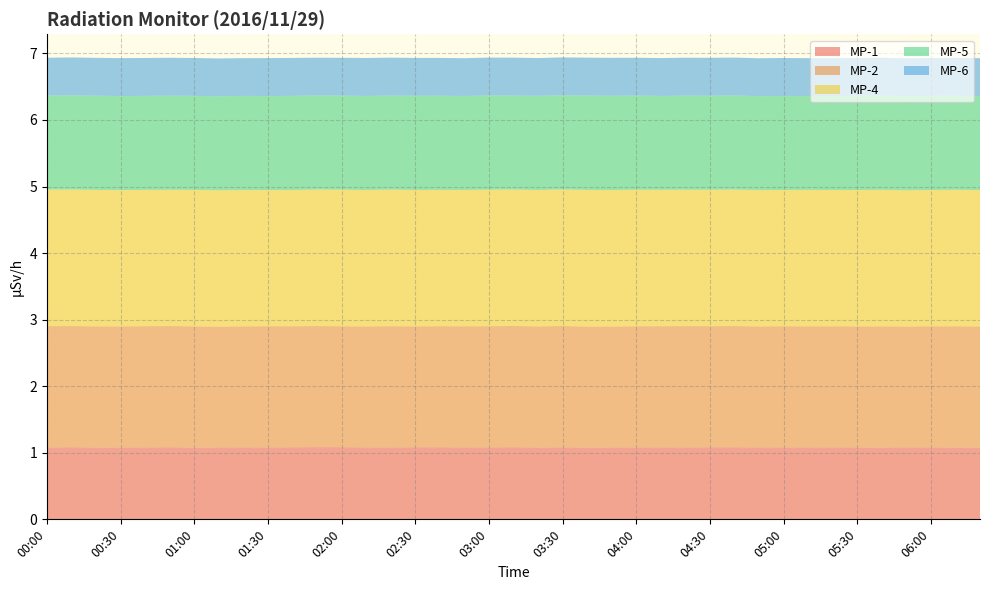

Reading right to left, what are all the values shown in this chart?

MP-1: 06:20=1.1	06:10=1.1	06:00=1.1	05:50=1.1	05:40=1.1	05:30=1.1	05:20=1.1	05:10=1.1	05:00=1.1	04:50=1.1	04:40=1.1	04:30=1.1	04:20=1.1	04:10=1.1	04:00=1.1	03:50=1.1	03:40=1.1	03:30=1.1	03:20=1.1	03:10=1.1	03:00=1.1	02:50=1.1	02:40=1.1	02:30=1.1	02:20=1.1	02:10=1.1	02:00=1.1	01:50=1.1	01:40=1.1	01:30=1.1	01:20=1.1	01:10=1.1	01:00=1.1	00:50=1.1	00:40=1.1	00:30=1.1	00:20=1.1	00:10=1.1	00:00=1.1
MP-2: 06:20=1.8	06:10=1.8	06:00=1.8	05:50=1.8	05:40=1.8	05:30=1.8	05:20=1.8	05:10=1.8	05:00=1.8	04:50=1.8	04:40=1.8	04:30=1.8	04:20=1.8	04:10=1.8	04:00=1.8	03:50=1.8	03:40=1.8	03:30=1.8	03:20=1.8	03:10=1.8	03:00=1.8	02:50=1.8	02:40=1.8	02:30=1.8	02:20=1.8	02:10=1.8	02:00=1.8	01:50=1.8	01:40=1.8	01:30=1.8	01:20=1.8	01:10=1.8	01:00=1.8	00:50=1.8	00:40=1.8	00:30=1.8	00:20=1.8	00:10=1.8	00:00=1.8
MP-4: 06:20=2.0	06:10=2.0	06:00=2.0	05:50=2.0	05:40=2.0	05:30=2.0	05:20=2.0	05:10=2.0	05:00=2.0	04:50=2.0	04:40=2.0	04:30=2.0	04:20=2.0	04:10=2.0	04:00=2.0	03:50=2.0	03:40=2.1	03:30=2.1	03:20=2.0	03:10=2.0	03:00=2.0	02:50=2.0	02:40=2.0	02:30=2.0	02:20=2.1	02:10=2.0	02:00=2.1	01:50=2.0	01:40=2.0	01:30=2.0	01:20=2.0	01:10=2.0	01:00=2.0	00:50=2.0	00:40=2.0	00:30=2.0	00:20=2.0	00:10=2.0	00:00=2.0
MP-5: 06:20=1.4	06:10=1.4	06:00=1.4	05:50=1.4	05:40=1.4	05:30=1.4	05:20=1.4	05:10=1.4	05:00=1.4	04:50=1.4	04:40=1.4	04:30=1.4	04:20=1.4	04:10=1.4	04:00=1.4	03:50=1.4	03:40=1.4	03:30=1.4	03:20=1.4	03:10=1.4	03:00=1.4	02:50=1.4	02:40=1.4	02:30=1.4	02:20=1.4	02:10=1.4	02:00=1.4	01:50=1.4	01:40=1.4	01:30=1.4	01:20=1.4	01:10=1.4	01:00=1.4	00:50=1.4	00:40=1.4	00:30=1.4	00:20=1.4	00:10=1.4	00:00=1.4
MP-6: 06:20=0.6	06:10=0.6	06:00=0.6	05:50=0.6	05:40=0.6	05:30=0.6	05:20=0.6	05:10=0.6	05:00=0.6	04:50=0.6	04:40=0.6	04:30=0.6	04:20=0.6	04:10=0.6	04:00=0.6	03:50=0.6	03:40=0.6	03:30=0.6	03:20=0.6	03:10=0.6	03:00=0.6	02:50=0.6	02:40=0.6	02:30=0.6	02:20=0.6	02:10=0.6	02:00=0.6	01:50=0.6	01:40=0.6	01:30=0.6	01:20=0.6	01:10=0.6	01:00=0.6	00:50=0.6	00:40=0.6	00:30=0.6	00:20=0.6	00:10=0.6	00:00=0.6